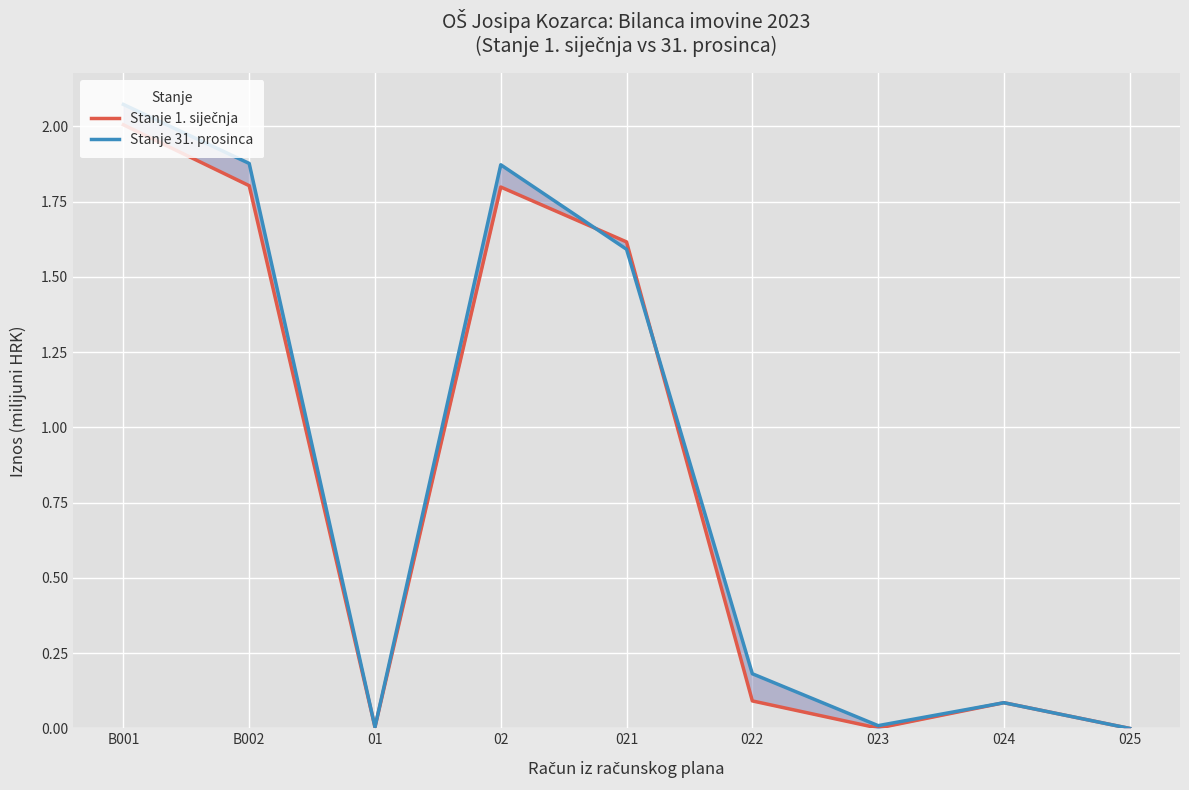

How many times do Stanje 31. prosinca and Stanje 1. siječnja cross each other?

4